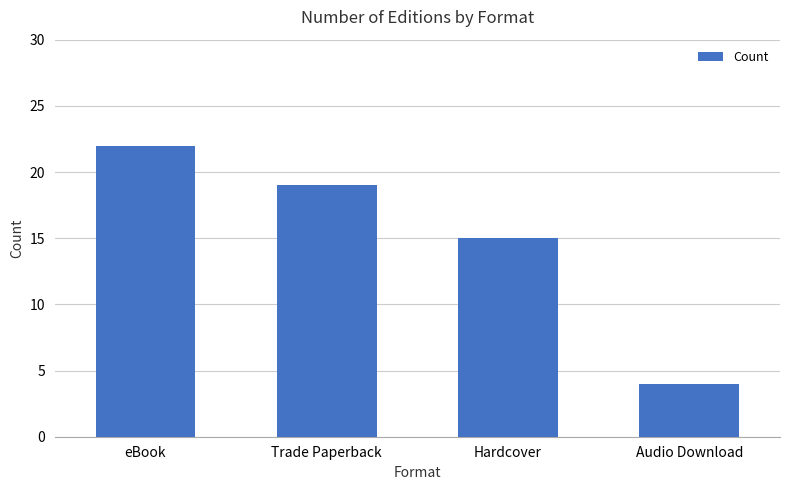

Rank the categories by value from highest to lowest.

eBook, Trade Paperback, Hardcover, Audio Download